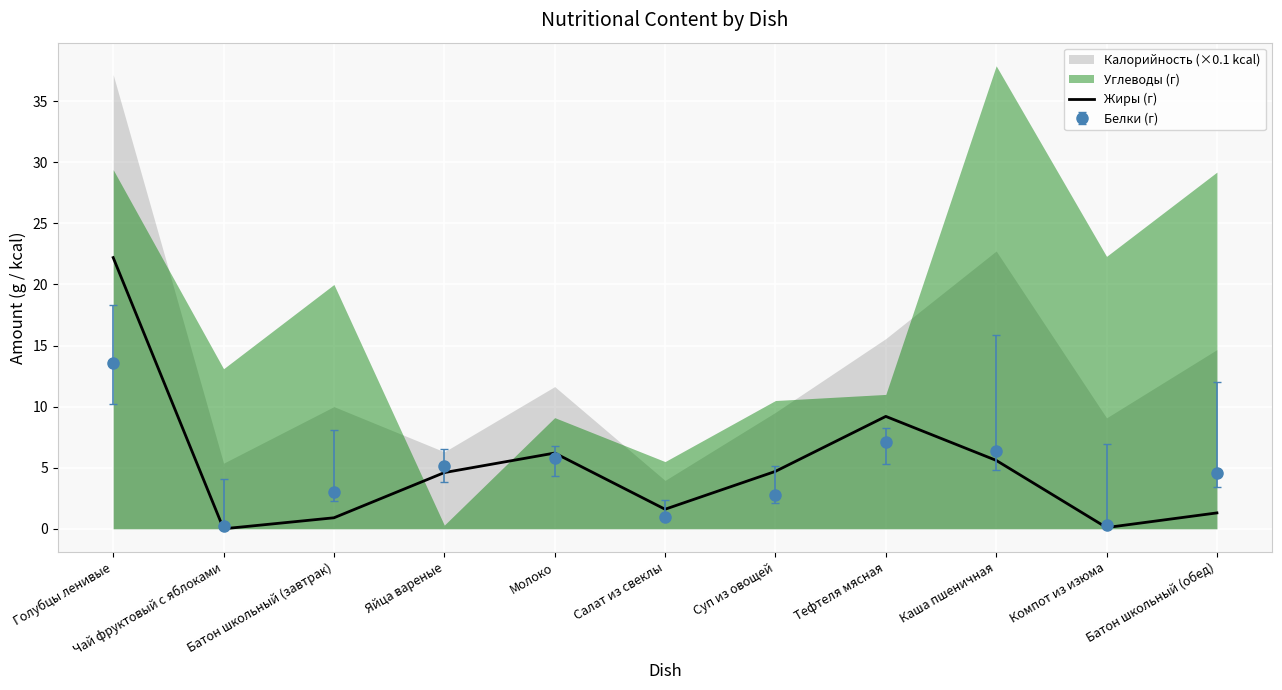

Is it true that Жиры (г) equals 9.2 at Тефтеля мясная?

True